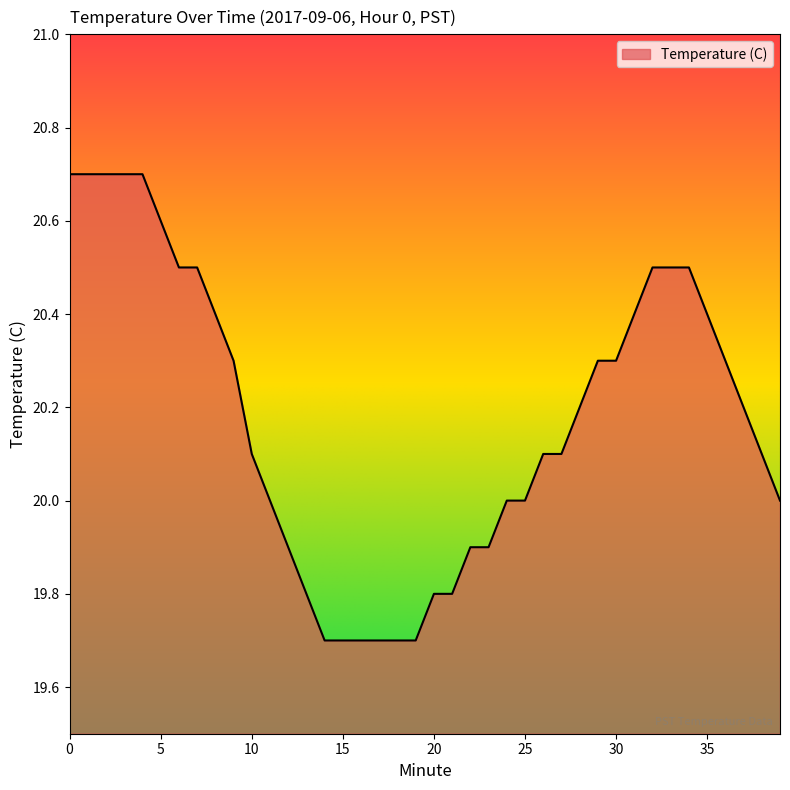

What is the smallest value displayed?

19.7